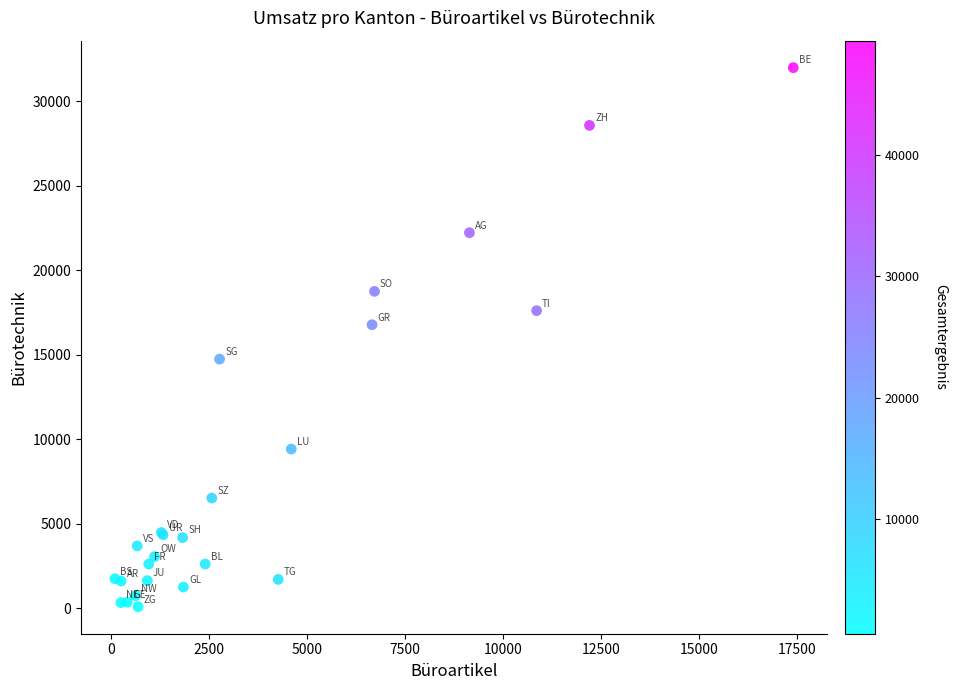

What Y value in the scatter plot is closest to 16039?

16777.2